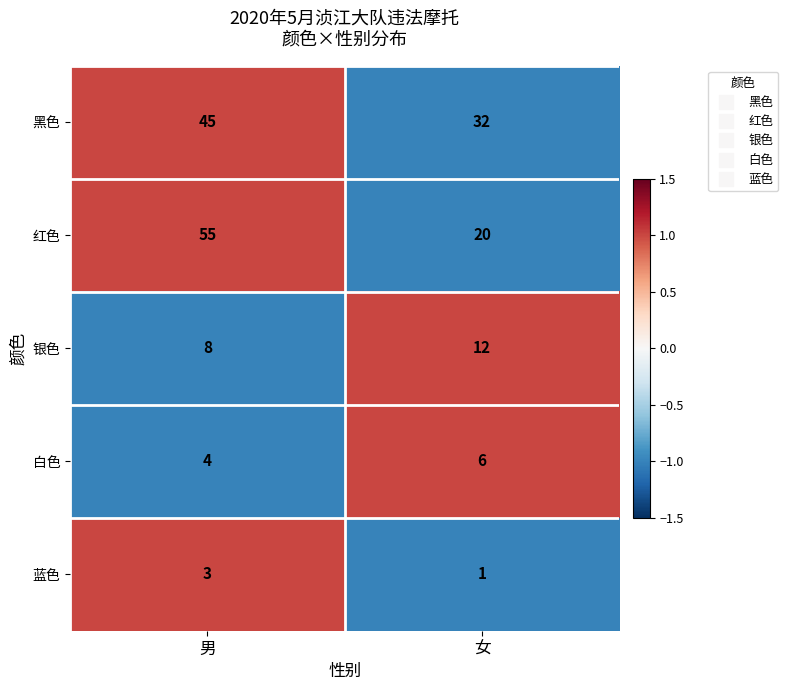

Which category has the highest value in the 蓝色 series?

男